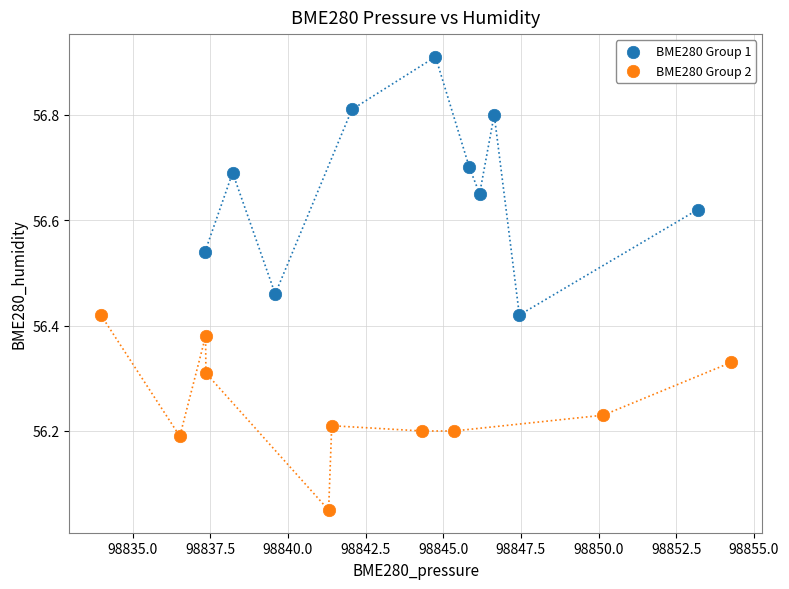

Which series has the widest spread of Y values?

BME280 Group 1